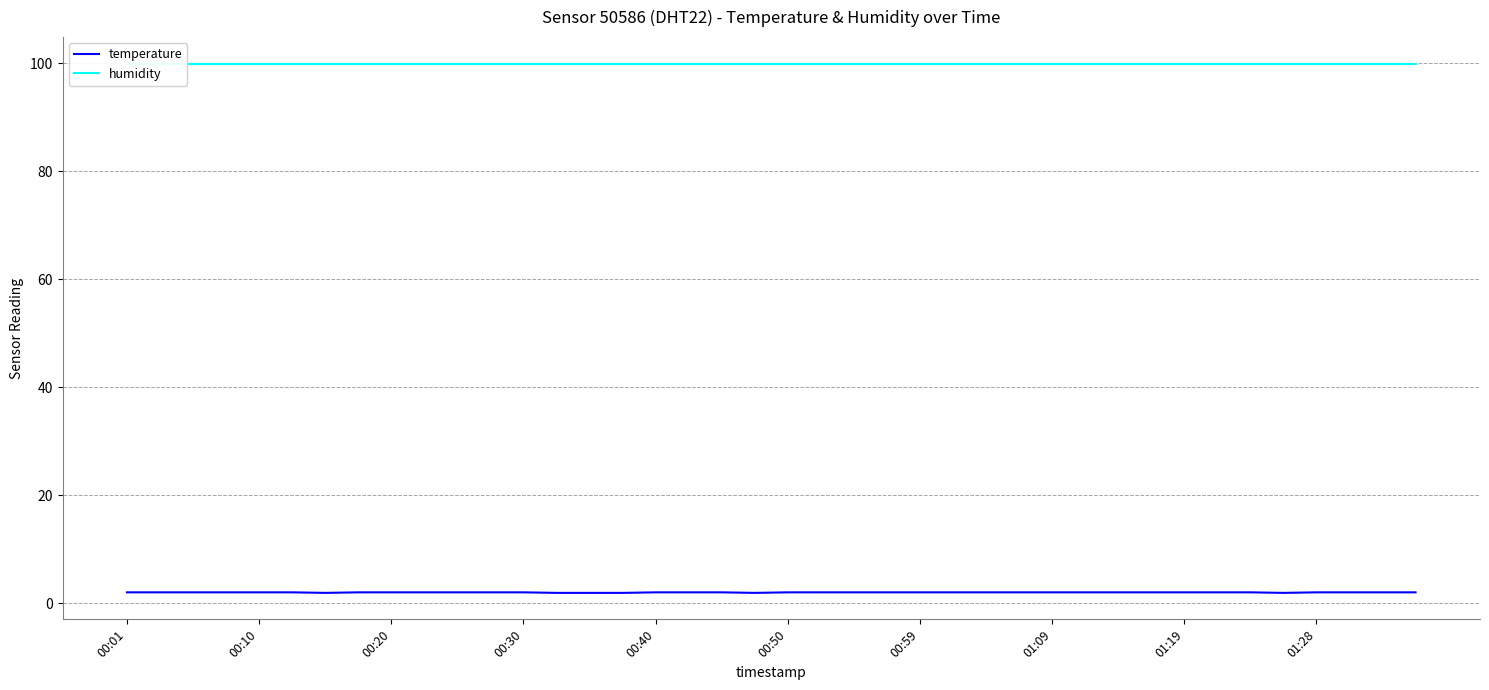

What are all the series names shown in the legend?

temperature, humidity